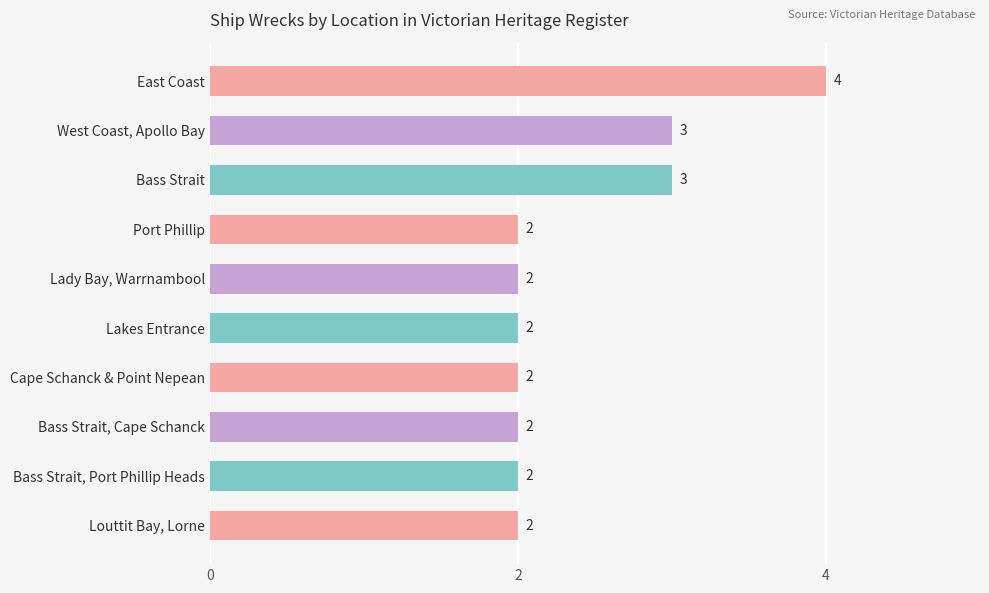

Reading top to bottom, extract all data points from this chart.

4	3	3	2	2	2	2	2	2	2